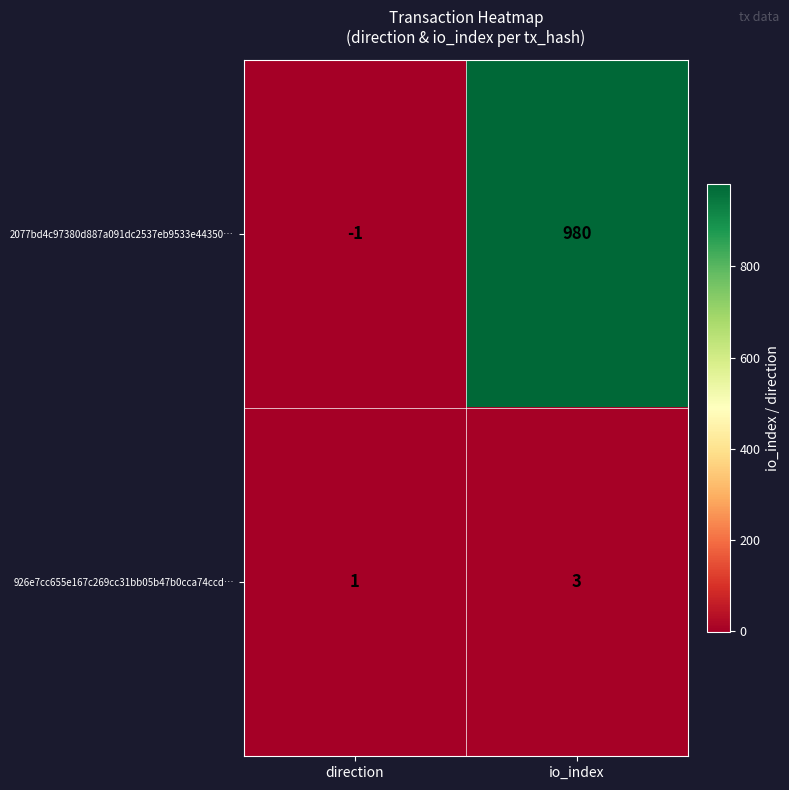

Reading left to right, extract all data points from this chart.

2077bd4c97380d887a091dc2537eb9533e44350…: -1	980
926e7cc655e167c269cc31bb05b47b0cca74ccd…: 1	3